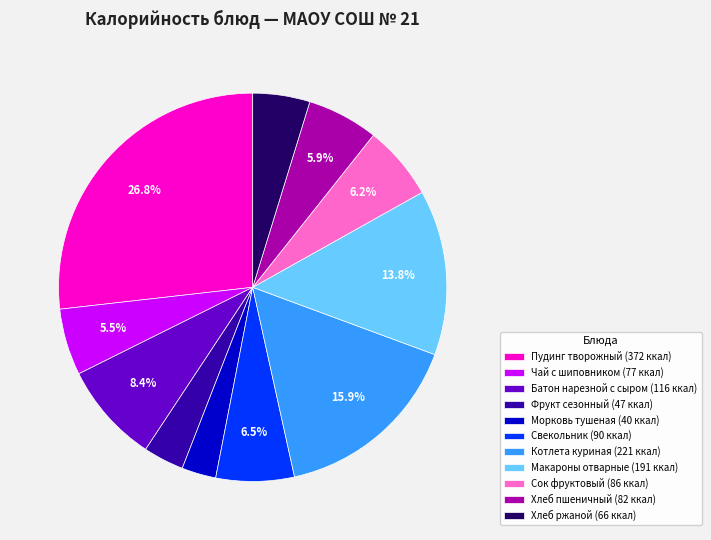

Approximately how many times larger is the value at Морковь тушеная (40 ккал) compared to Свекольник (90 ккал)?

0.4